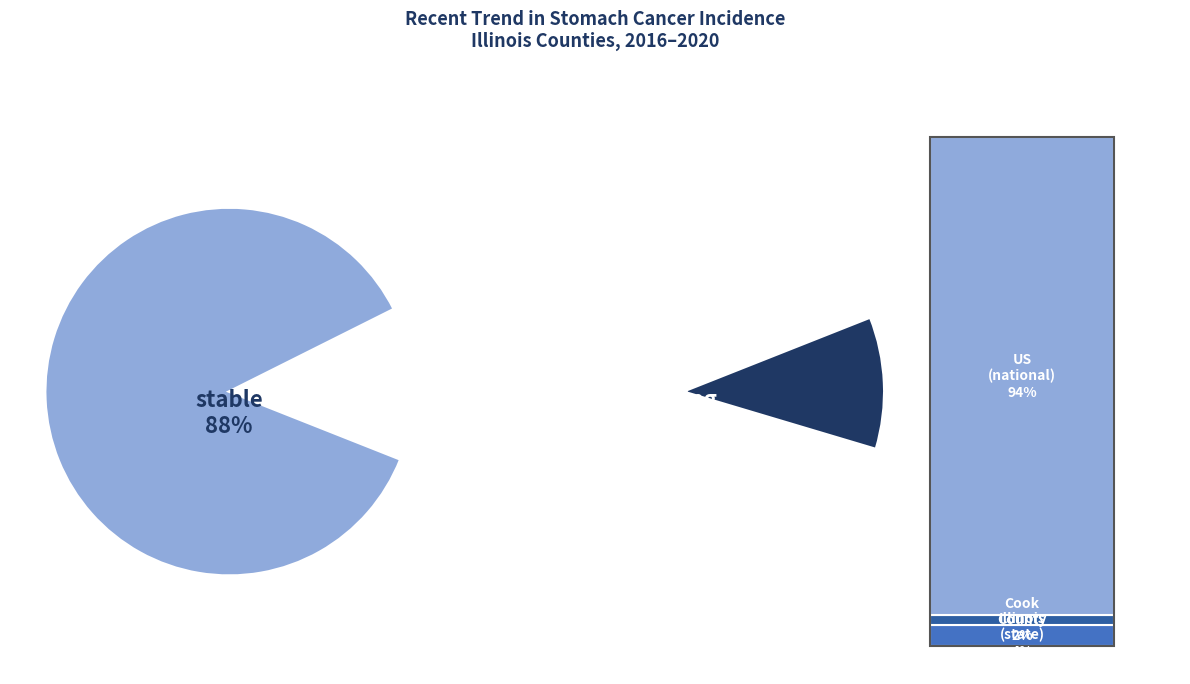

Is stable the majority of the pie?

Yes